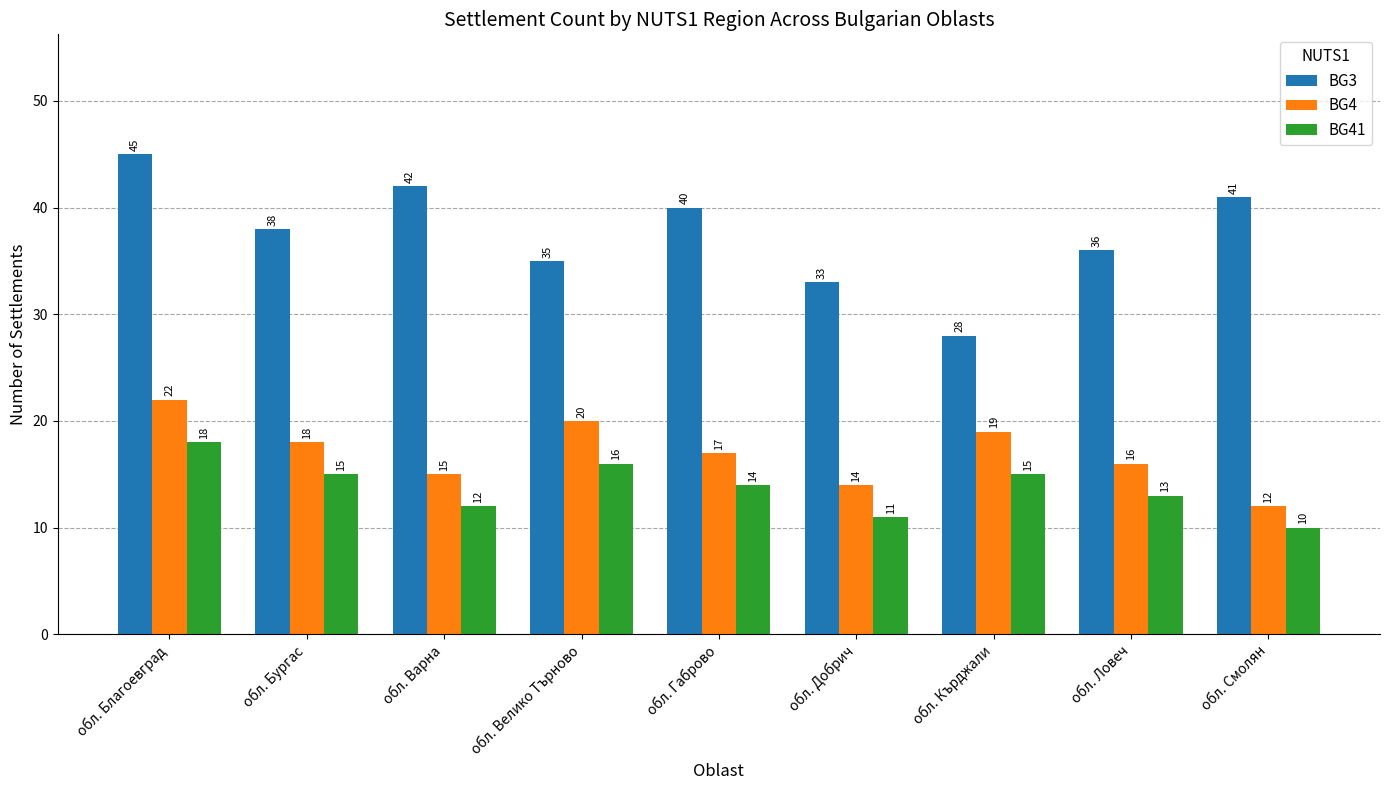

What is the difference between the BG3 values at обл. Варна and обл. Габрово?

2